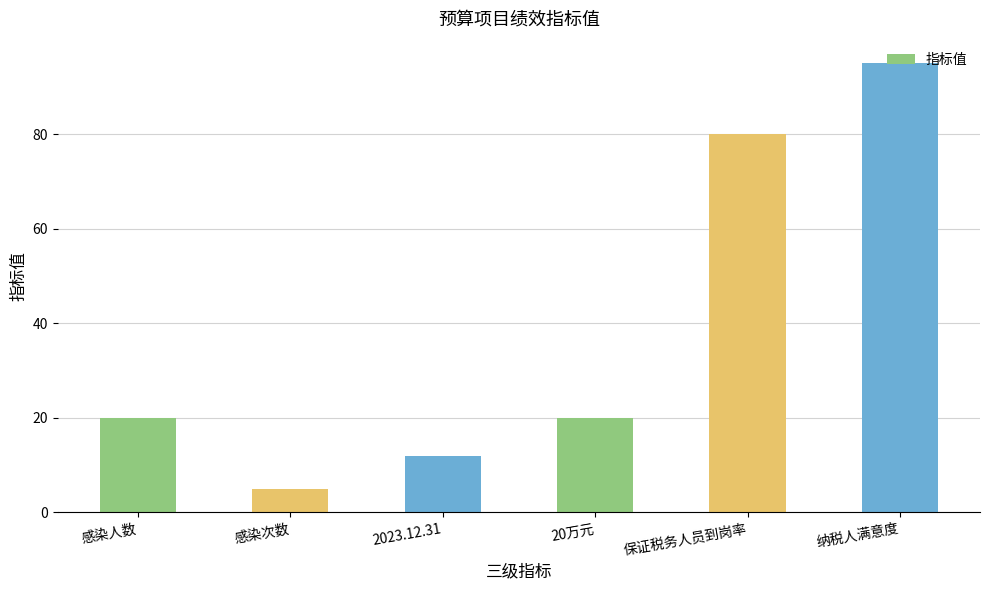

What value does the data have at 感染人数?

20